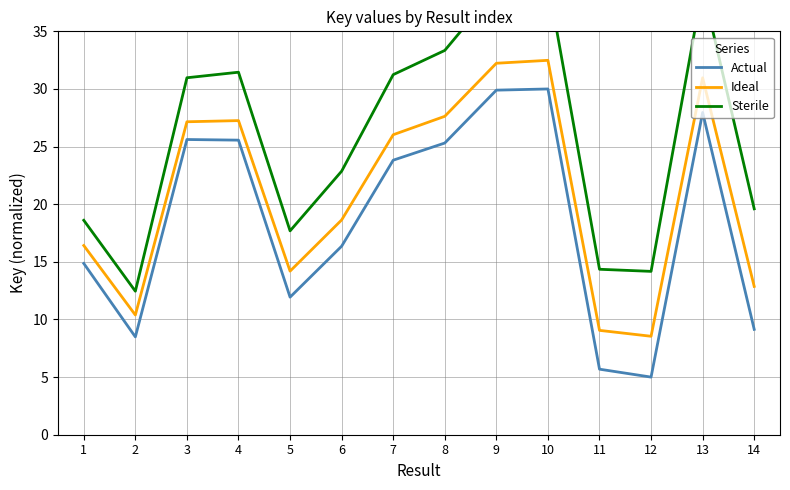

The Sterile series shows 33.7 at 14. True or false?

False